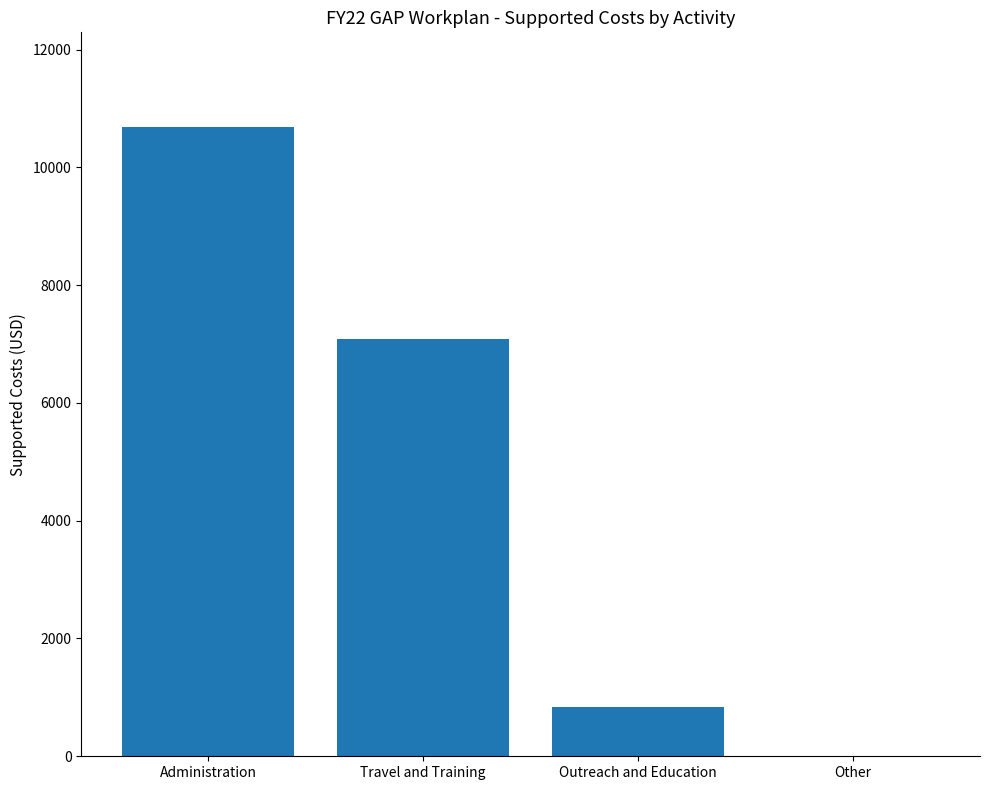

Approximately how many times larger is the value at Travel and Training compared to Administration?

0.7